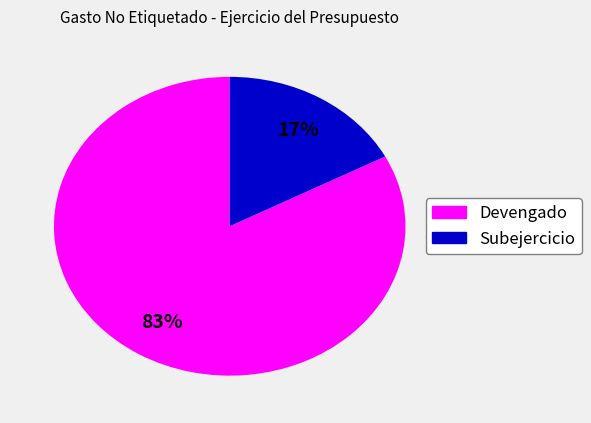

To the nearest percent, what is the average slice percentage?

50%